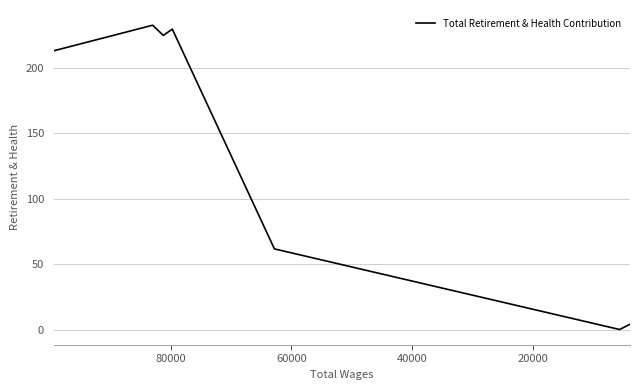

True or false: the data has more than 2 interior local peaks.

False